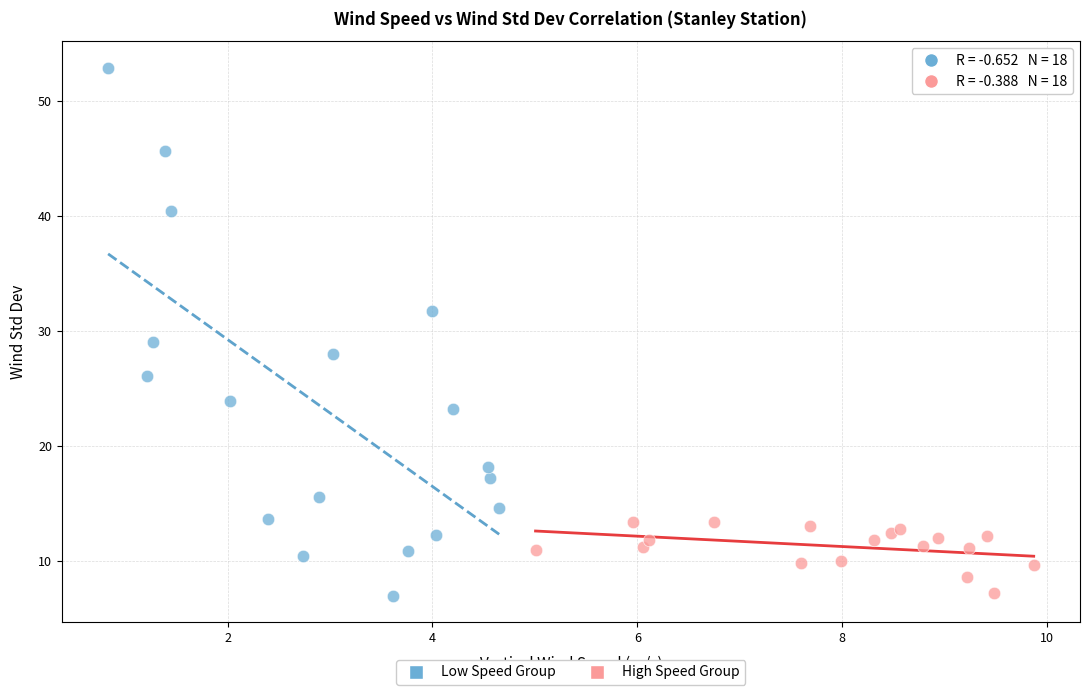

Which series contains the highest Y value?

Low Speed Group